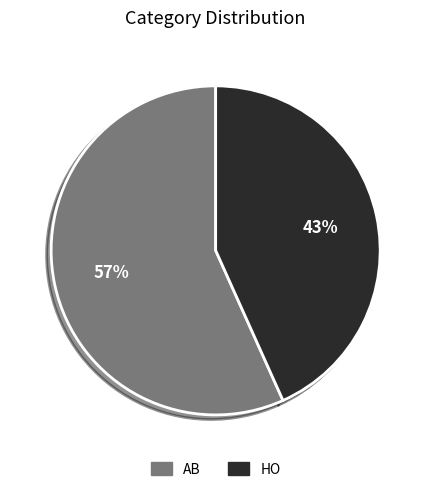

The HO slice represents 37% of the pie. True or false?

False